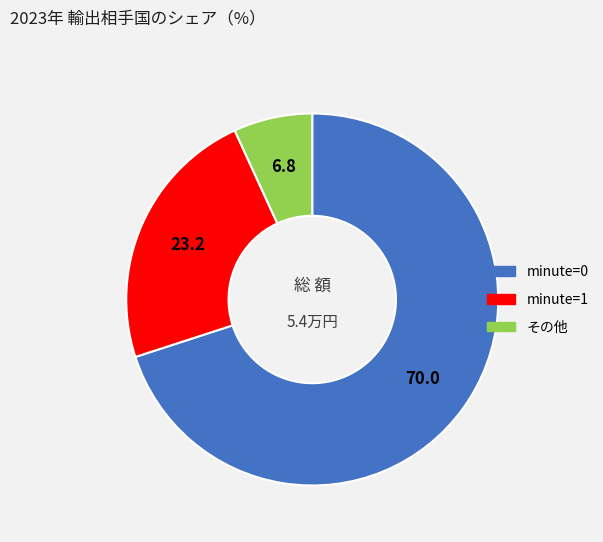

Does any single category account for the majority?

Yes